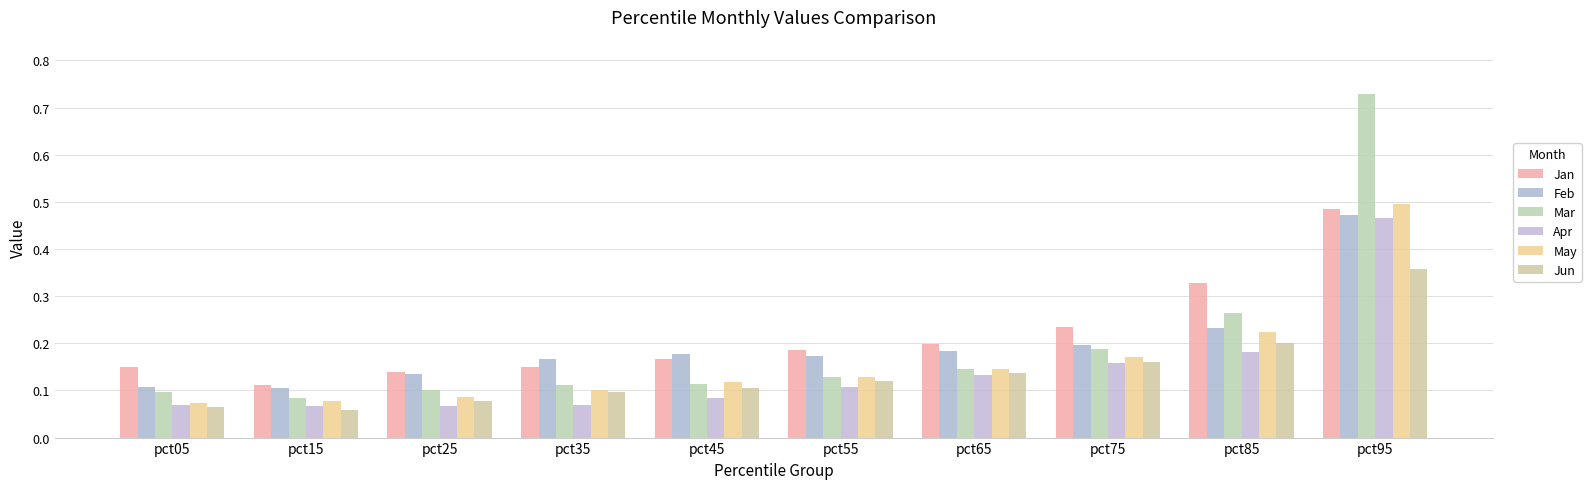

List the series in order of their peak value, lowest first.

Jun, Apr, Feb, Jan, May, Mar